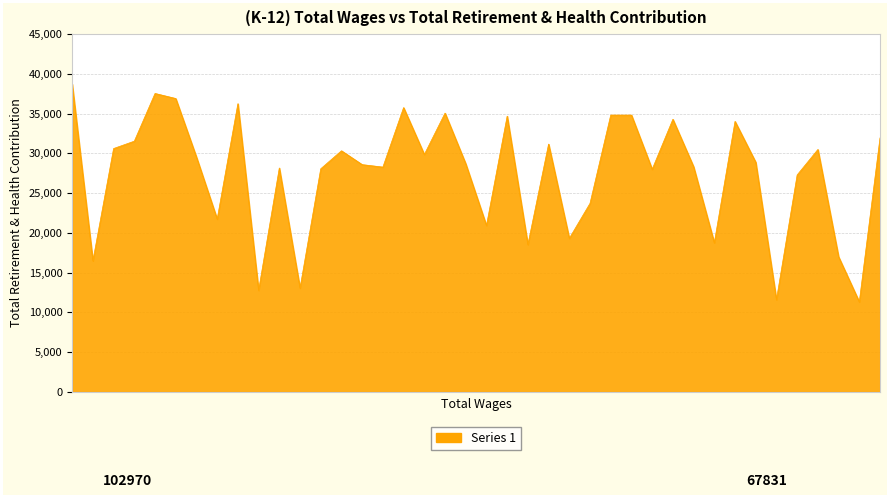

What is the greatest value displayed?

38717